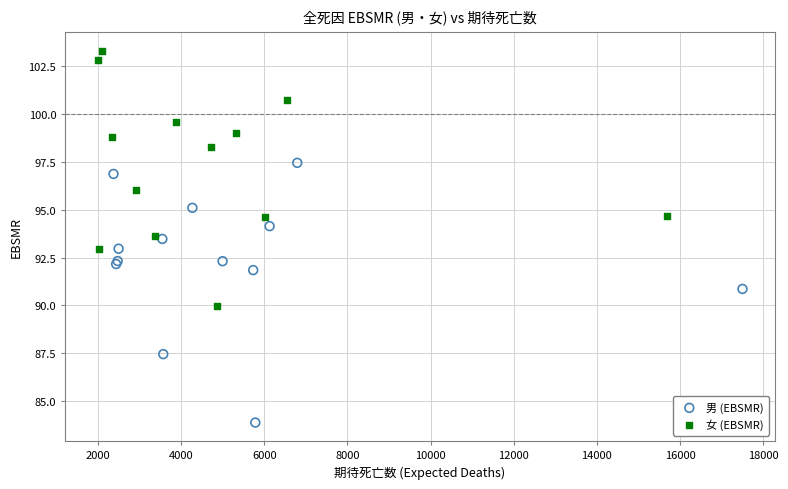

Which series reaches the minimum Y coordinate?

男 (EBSMR)